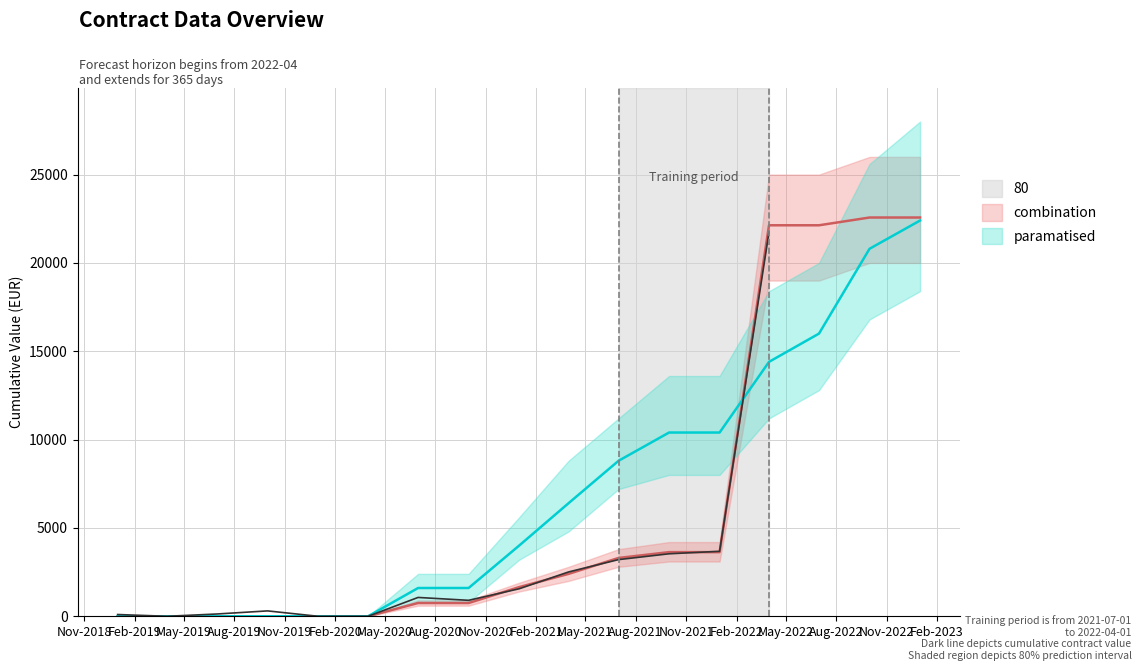

Rank the series by their maximum value, from highest to lowest.

combination, paramatised